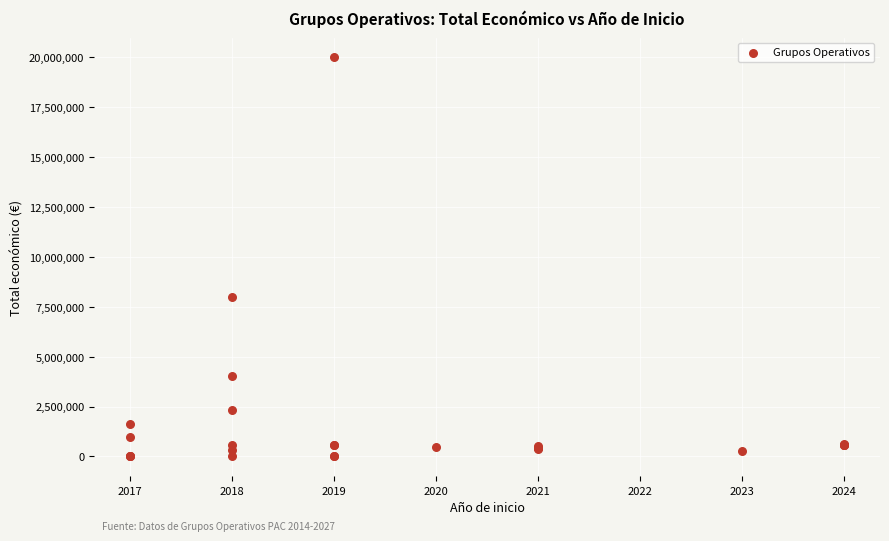

What Y value in the scatter plot is closest to 9995948?

7967413